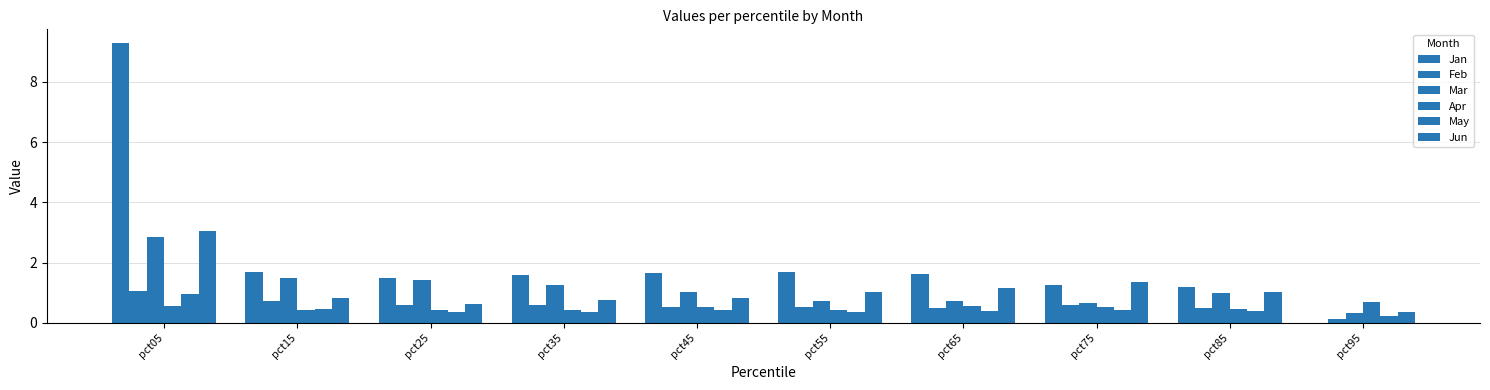

Rank the series at pct25 from lowest to highest value.

May, Apr, Feb, Jun, Mar, Jan